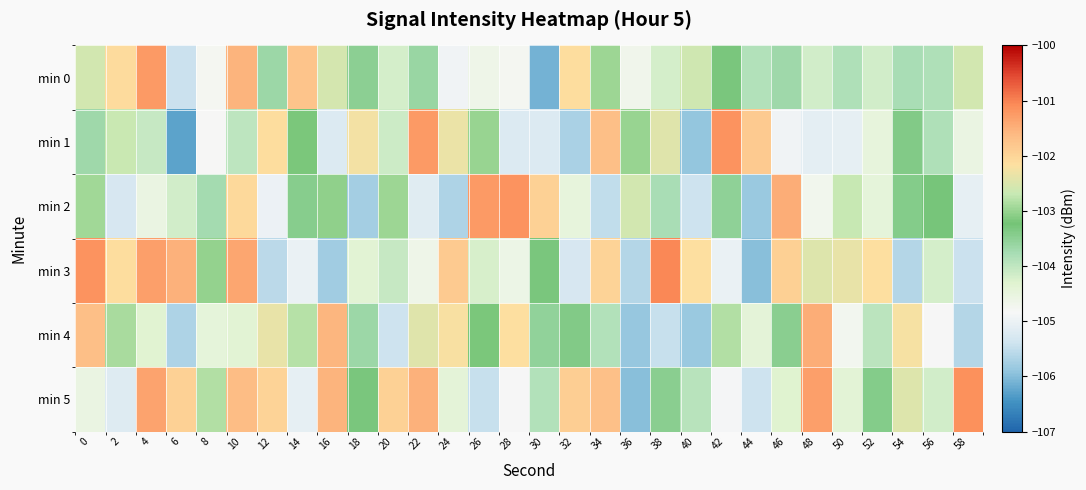

At which category is the sum across all series the highest?

10